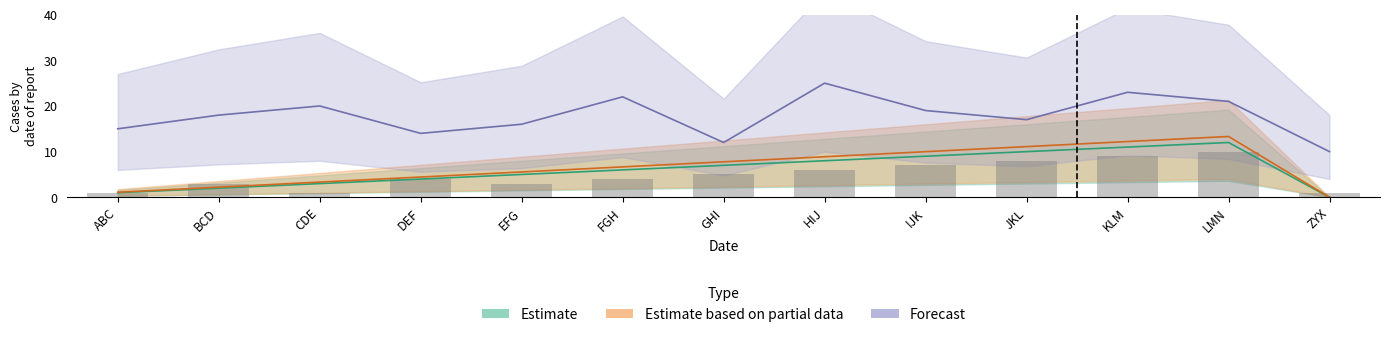

Are the bars horizontal?

No